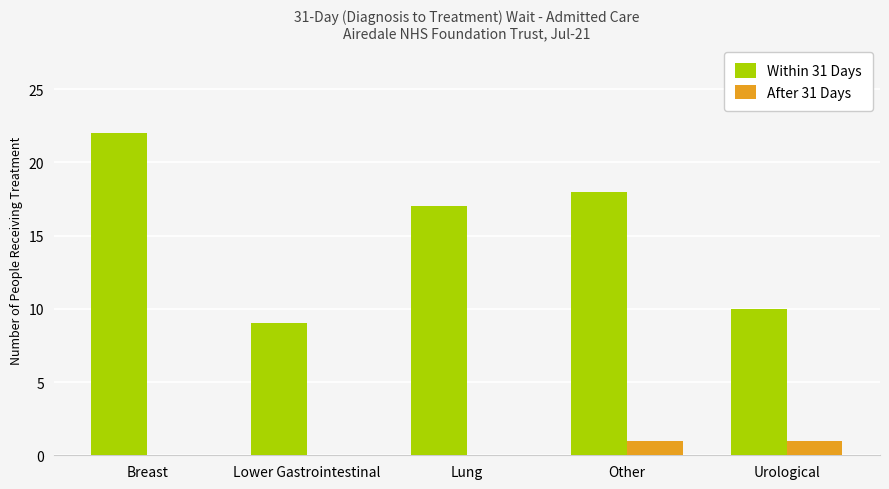

Which series changed the most between Breast and Lung?

Within 31 Days